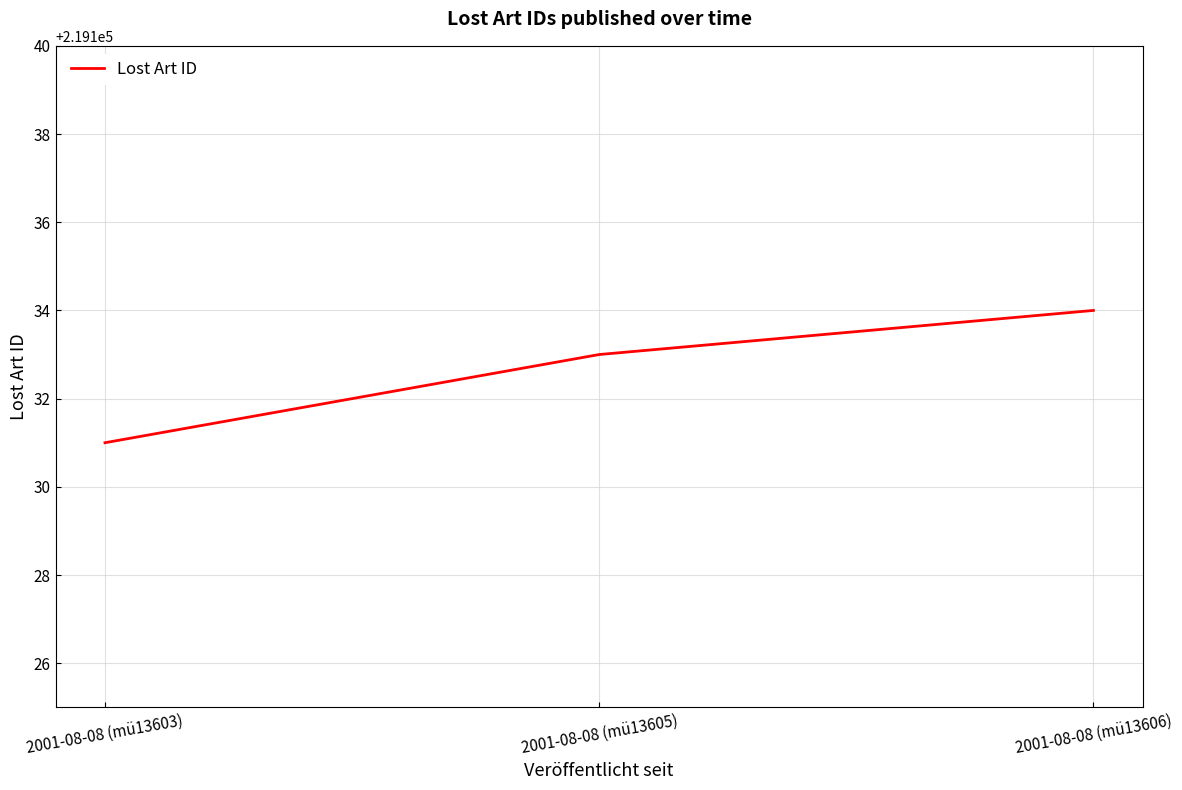

What position from the right is 2001-08-08 (mü13605)?

2